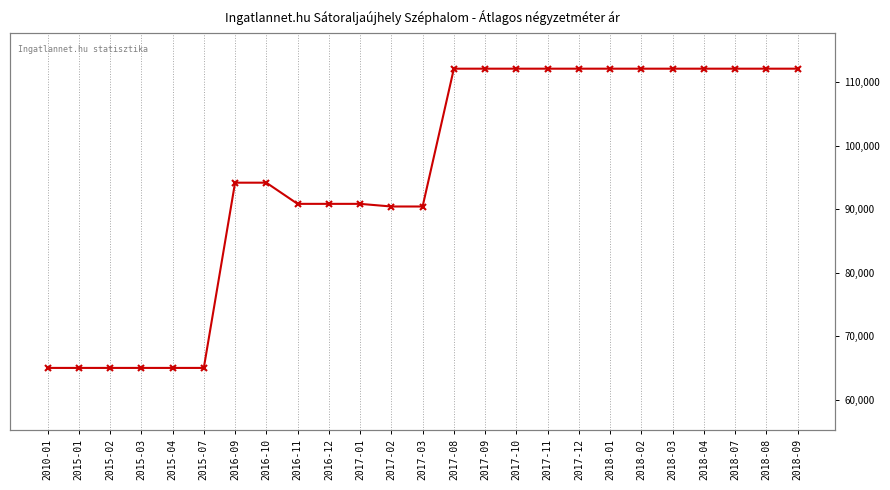

The chart shows a value of 90833 at 2017-01. True or false?

True